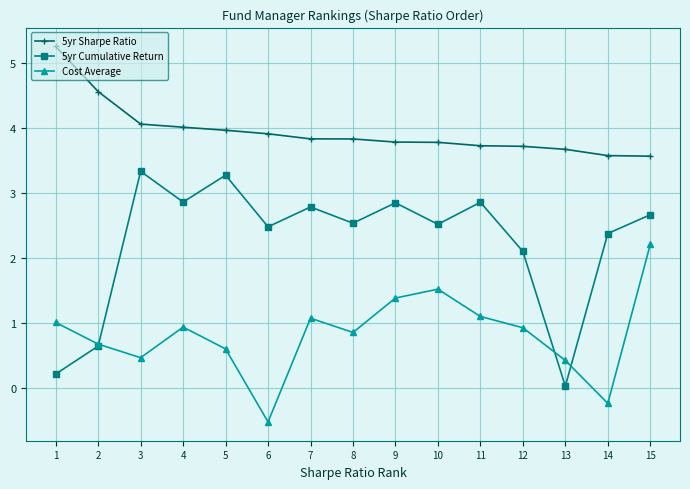

What is the total value across all series at 15?

8.5